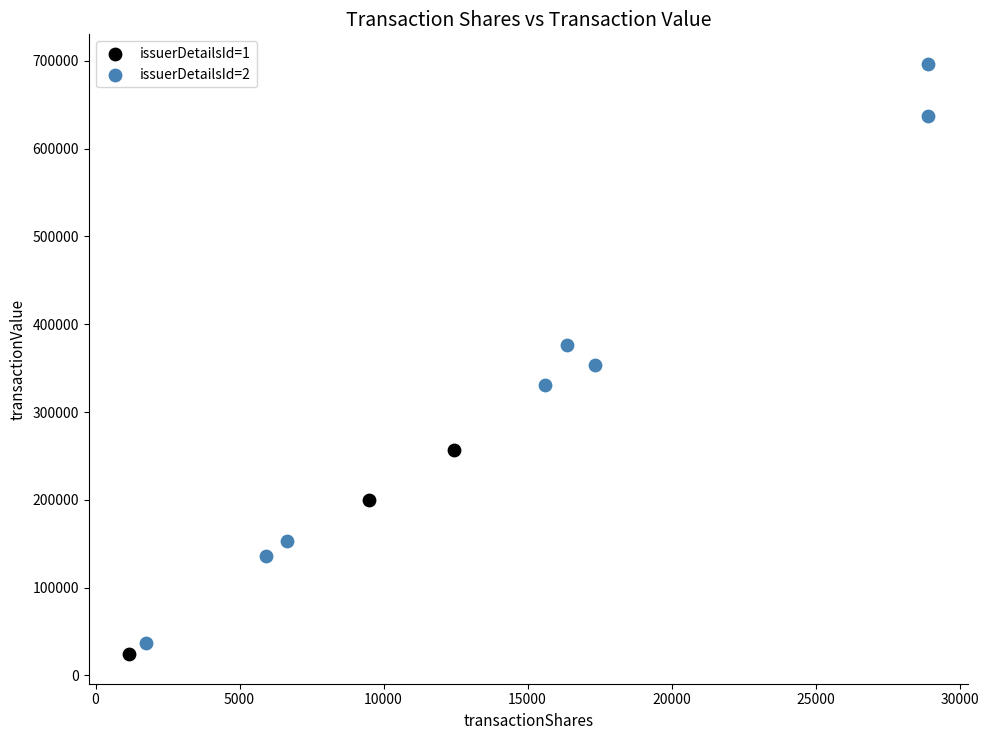

Which series contains the lowest Y value?

issuerDetailsId=1